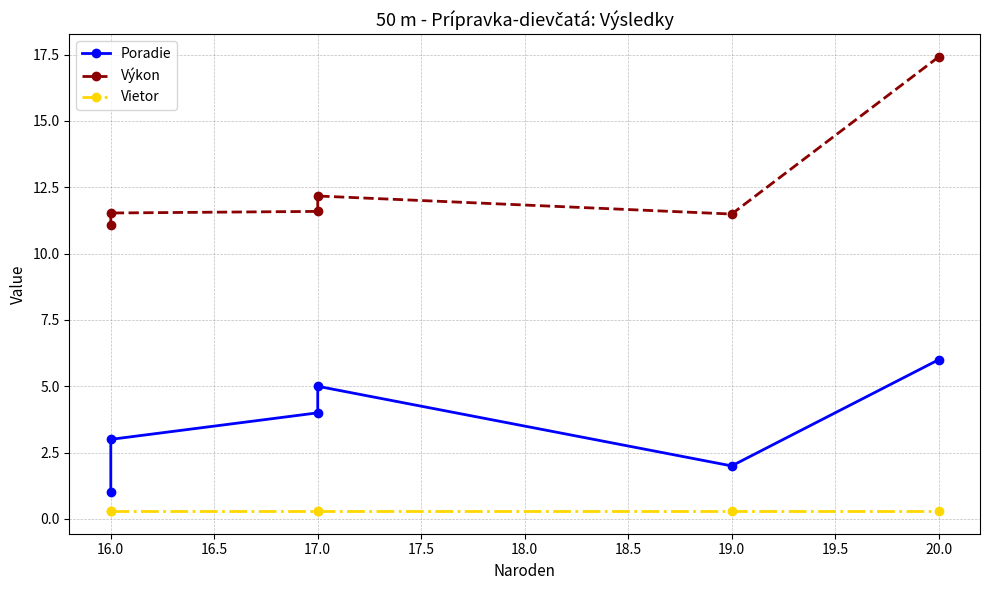

Between 17.0 and 16.0, which is larger?

17.0